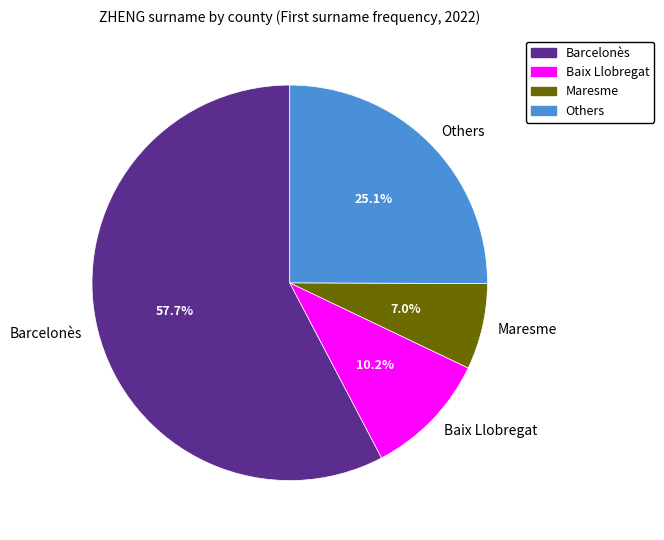

Which category has the biggest portion of the pie?

Barcelonès